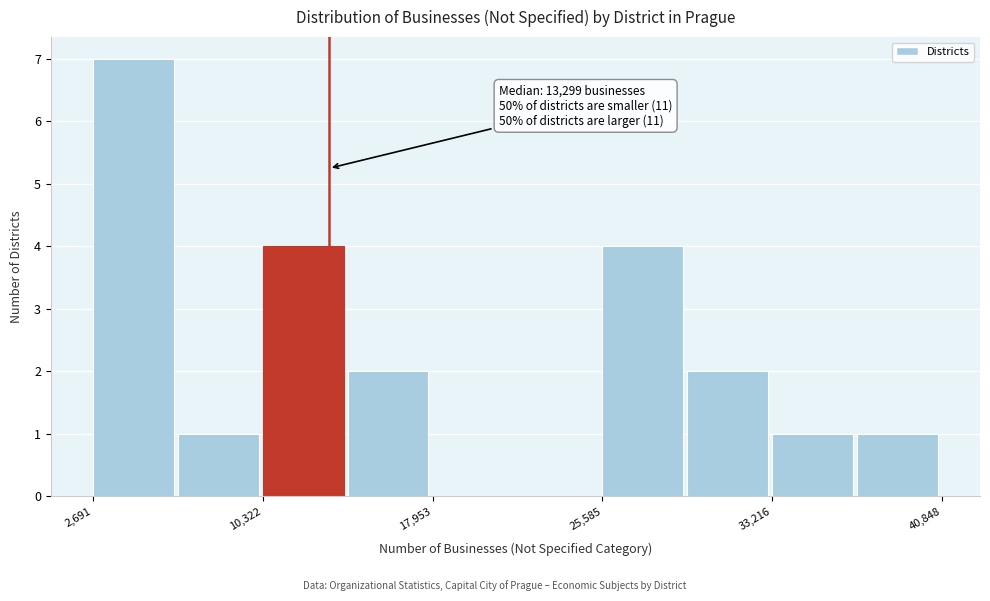

Around what value on the x-axis is the tallest bar? Give the approximate position of its centre, as read against the axis.

5000